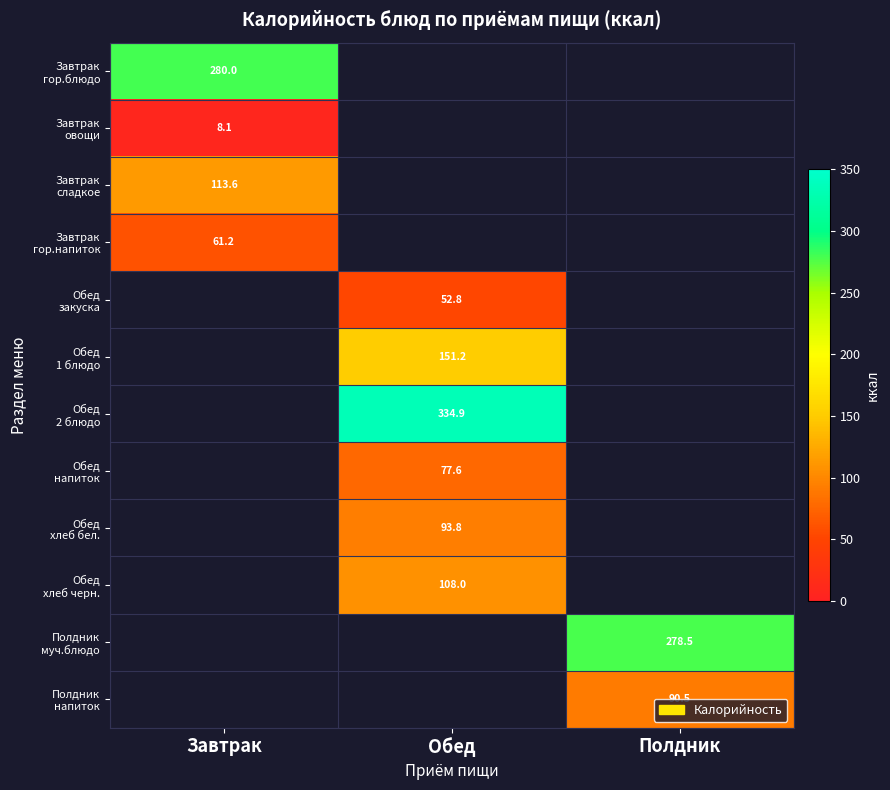

What is the maximum value shown in the chart?

334.9